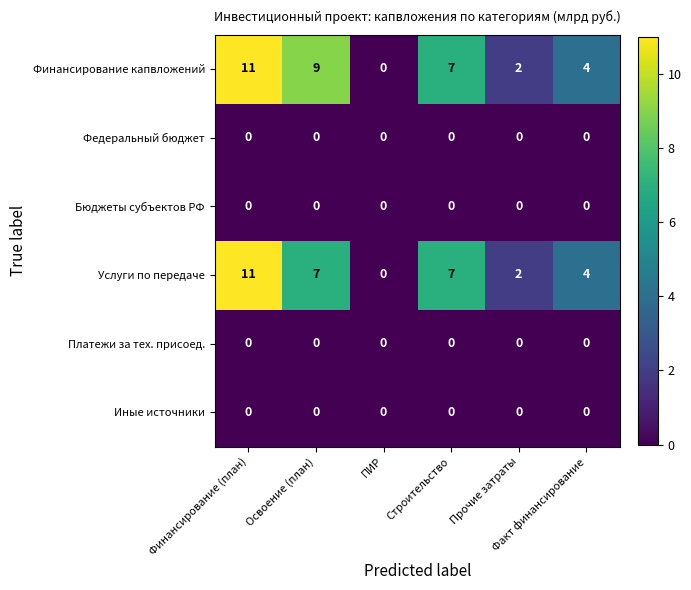

What is the maximum value shown in the chart?

11